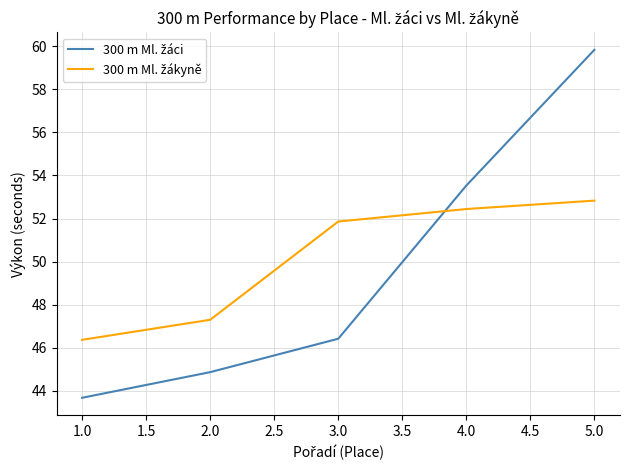

What is the maximum value shown in the chart?

59.8